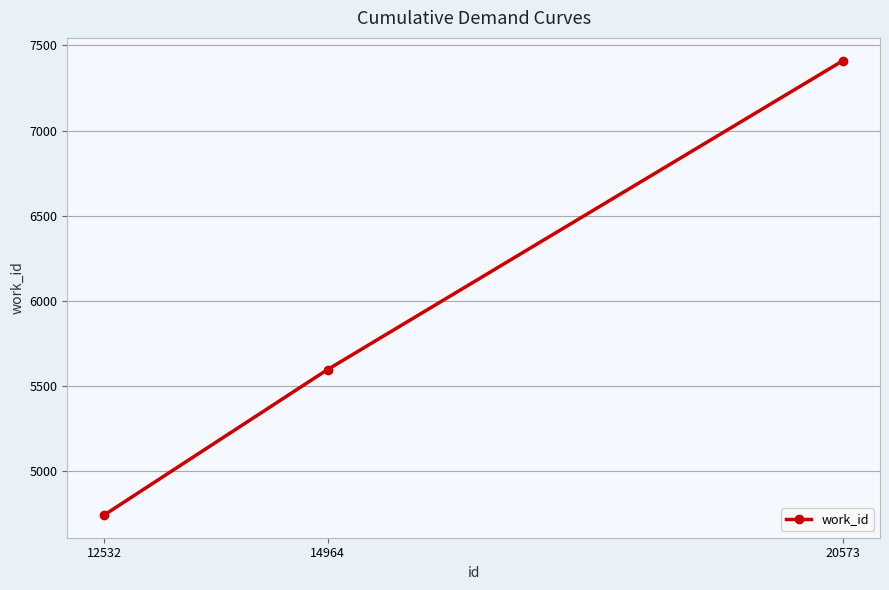

Reading left to right, extract all data points from this chart.

4744	5598	7411